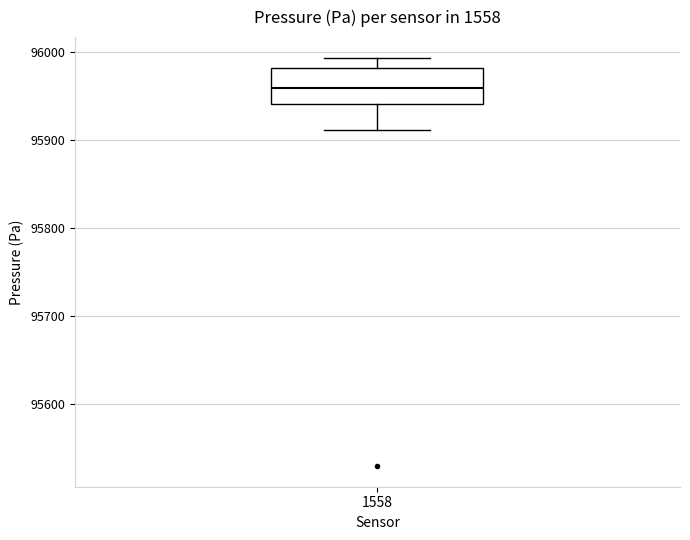

Where does the lower whisker of the box at x = 1558 end on the y-axis? The values are not printed on the chart, so give them approximately, as read against the axis.

95910